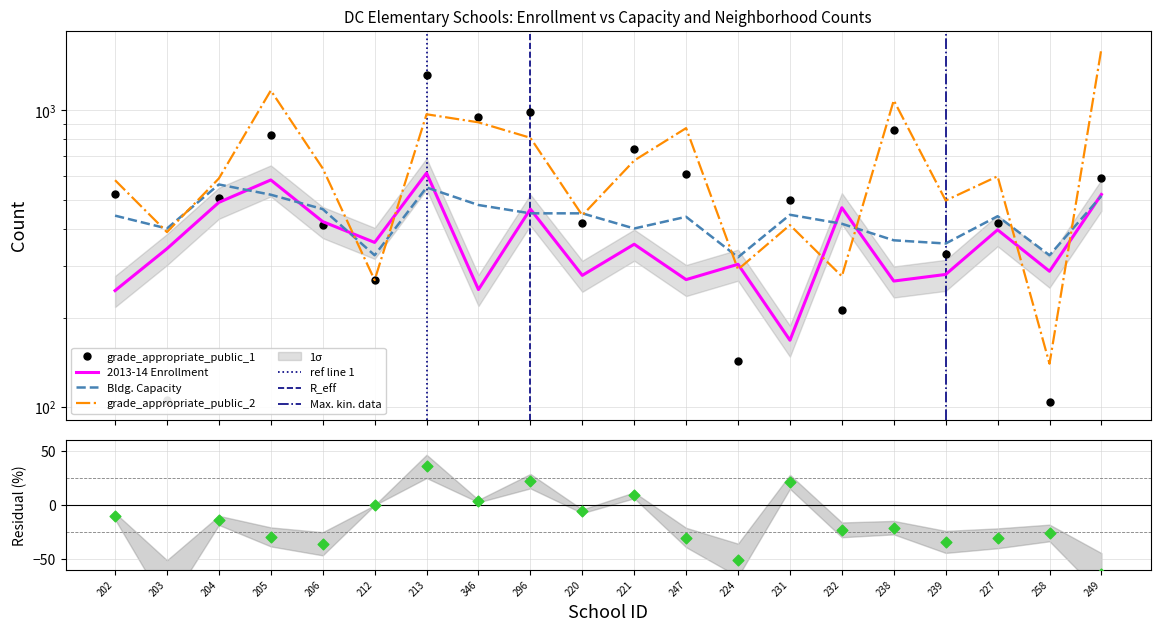

Which series contains the lowest Y value?

grade_appropriate_public_1